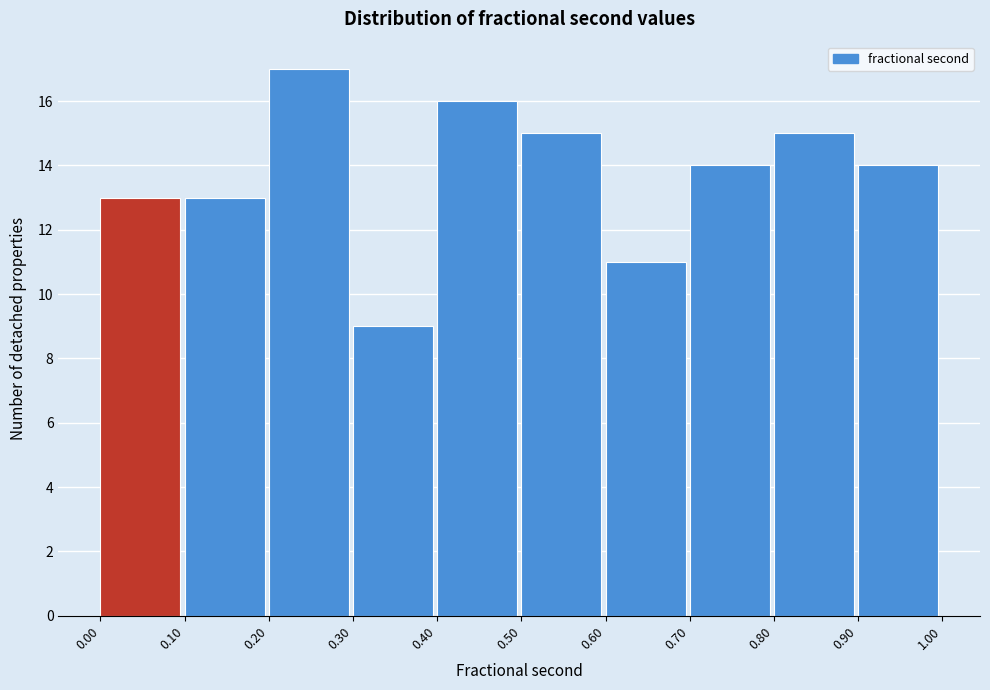

Which range on the x-axis has the tallest bar?

0.20 to 0.30